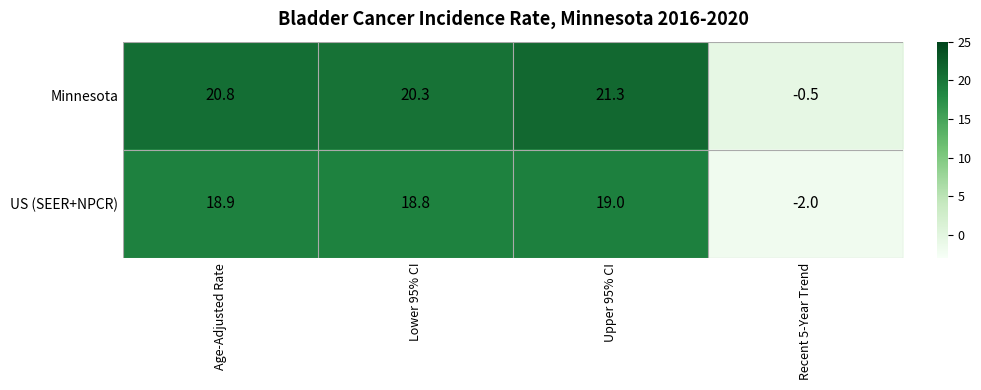

At which label is Minnesota closest to 10?

Lower 95% CI